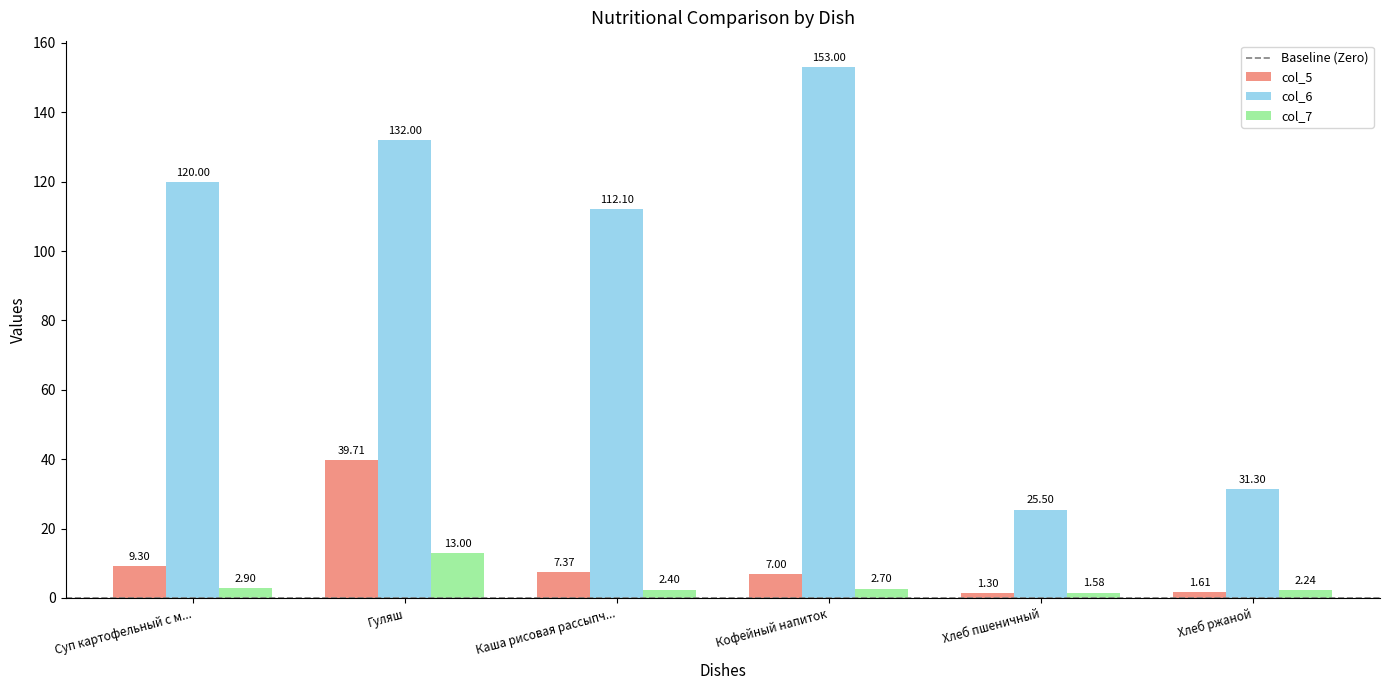

How many bars are there in each group?

3